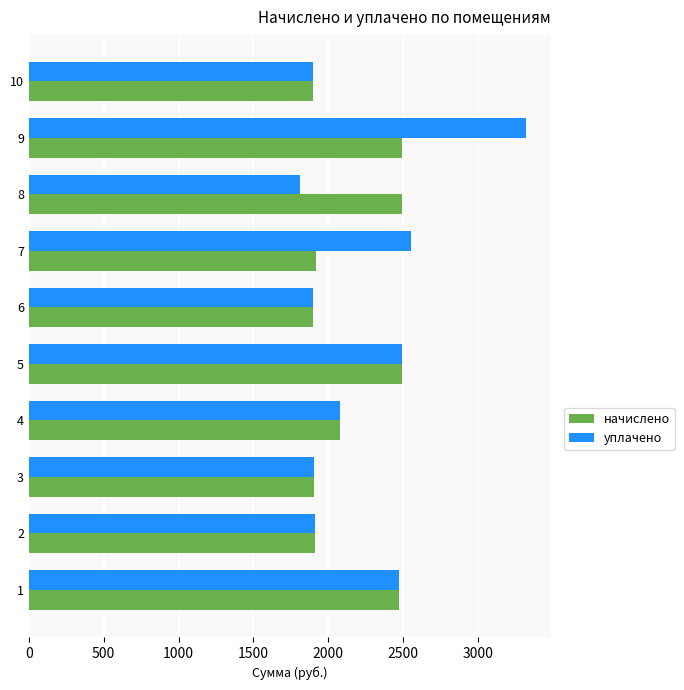

Which category has the lowest value across all series?

8